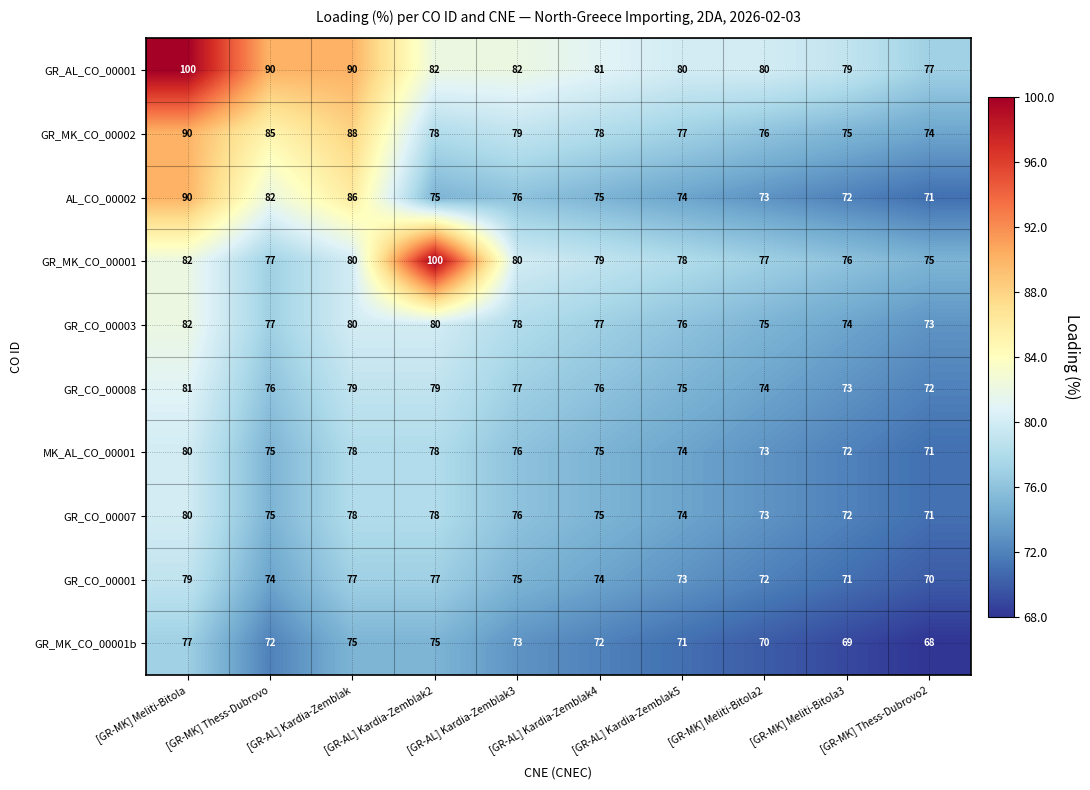

Which category has the lowest value across all series?

[GR-MK] Thess-Dubrovo2